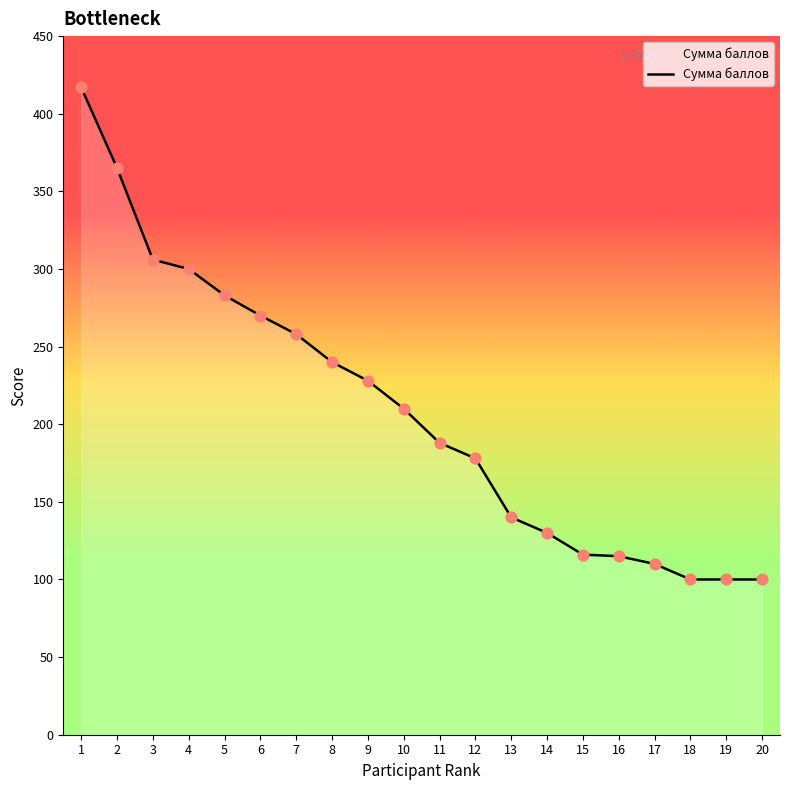

Which has a higher value, 9 or 16?

9